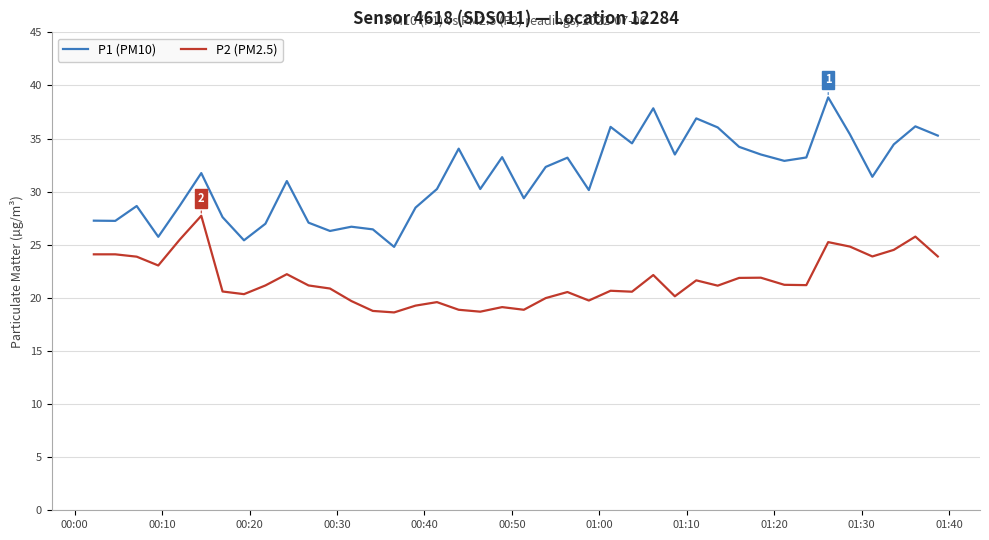

Which series has the largest range (max minus min)?

P1 (PM10)